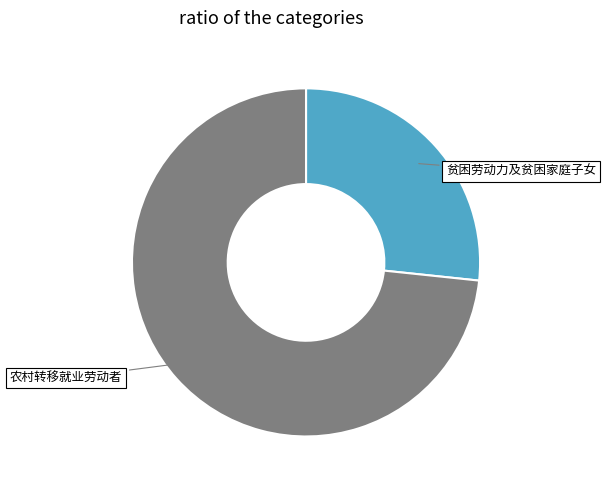

Count the number of slices in the pie.

2